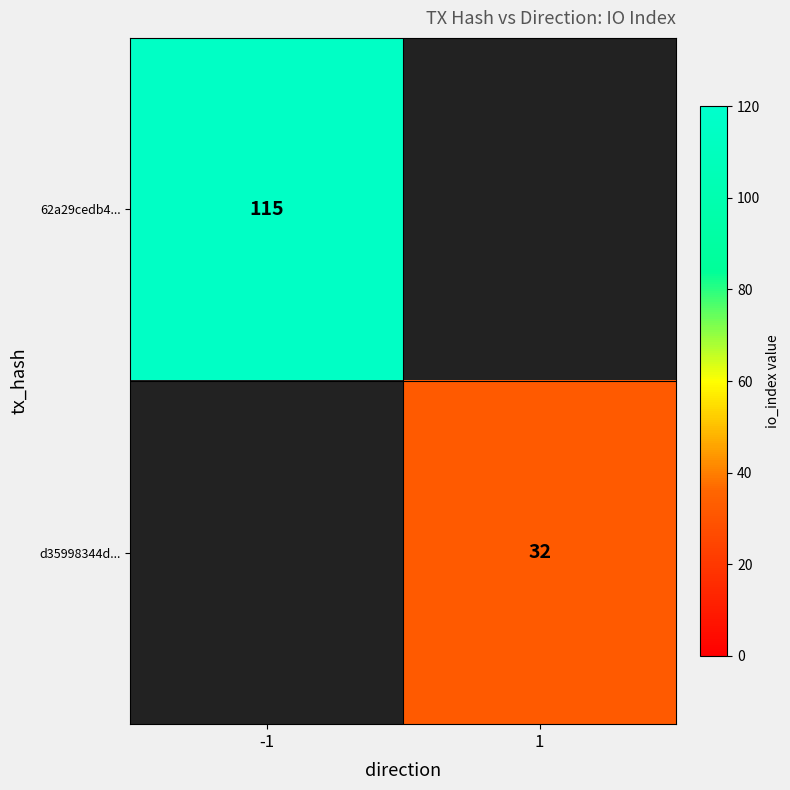

True or false: 62a29cedb4... has a value of 29.2 at -1.

False